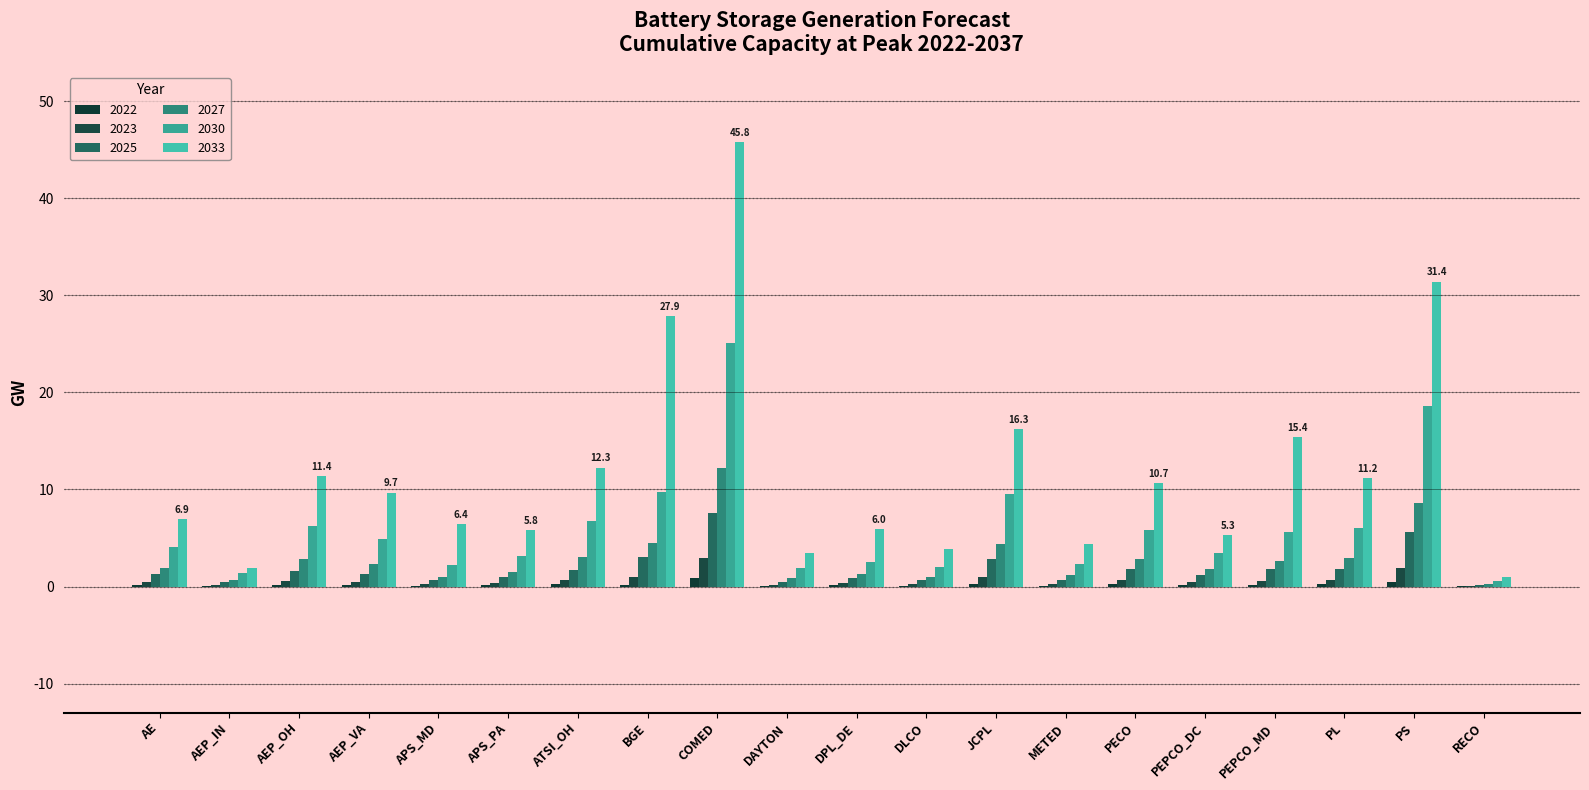

Are the bars horizontal?

No